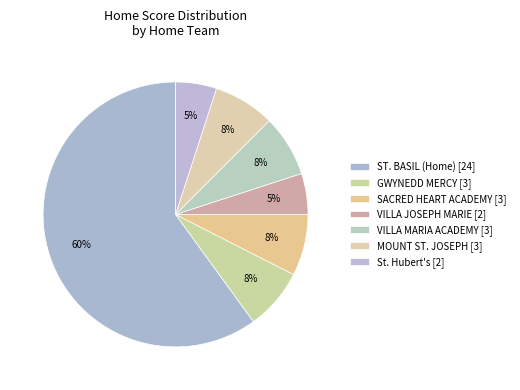

Count the number of slices in the pie.

7